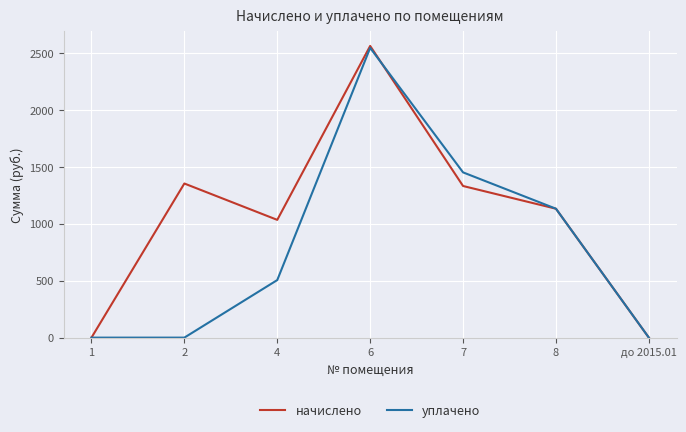

True or false: начислено has a value of -956.3 at до 2015.01.

False